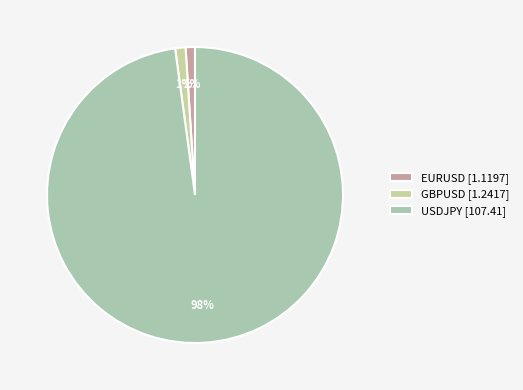

Count the number of slices in the pie.

3